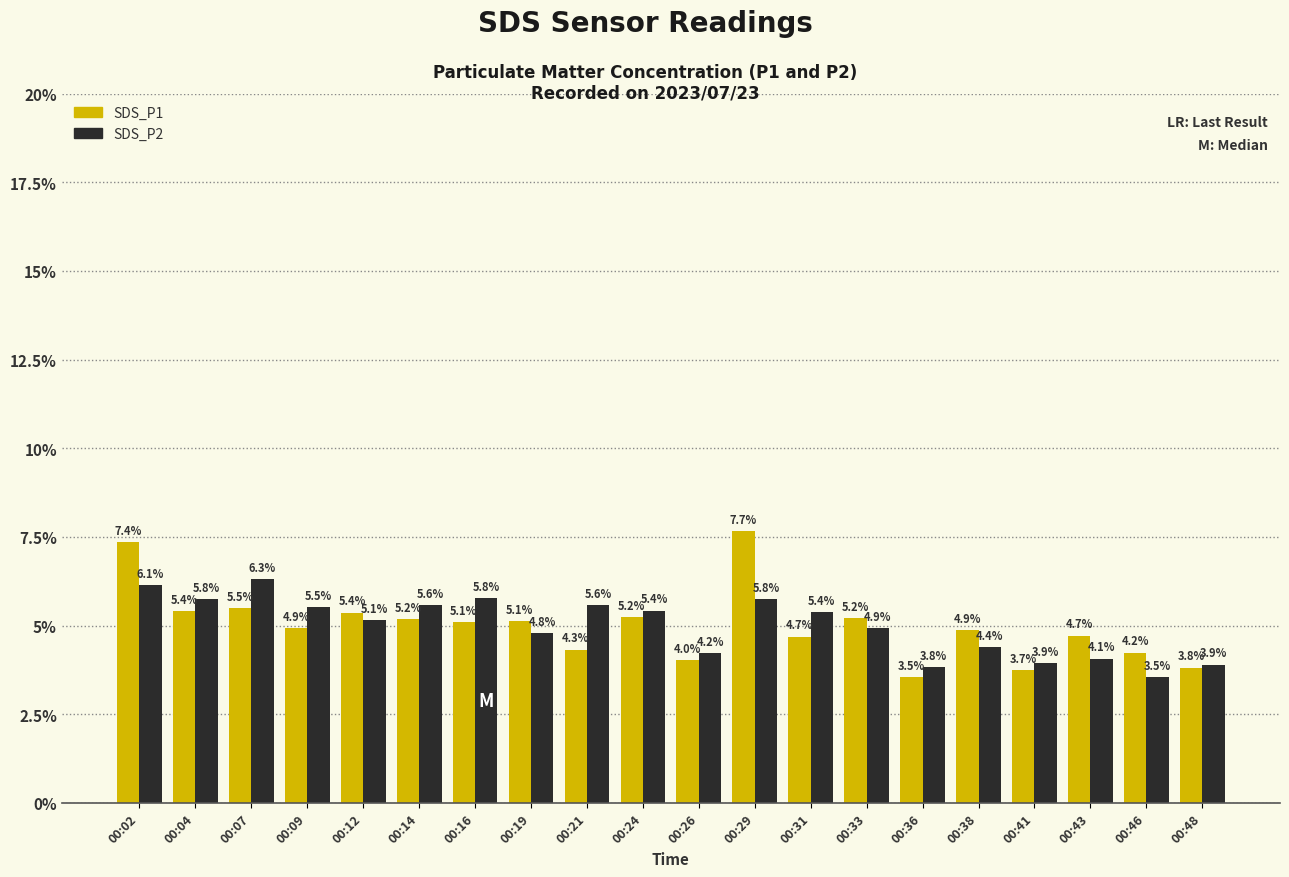

How many data points in SDS_P2 are above 5?

11